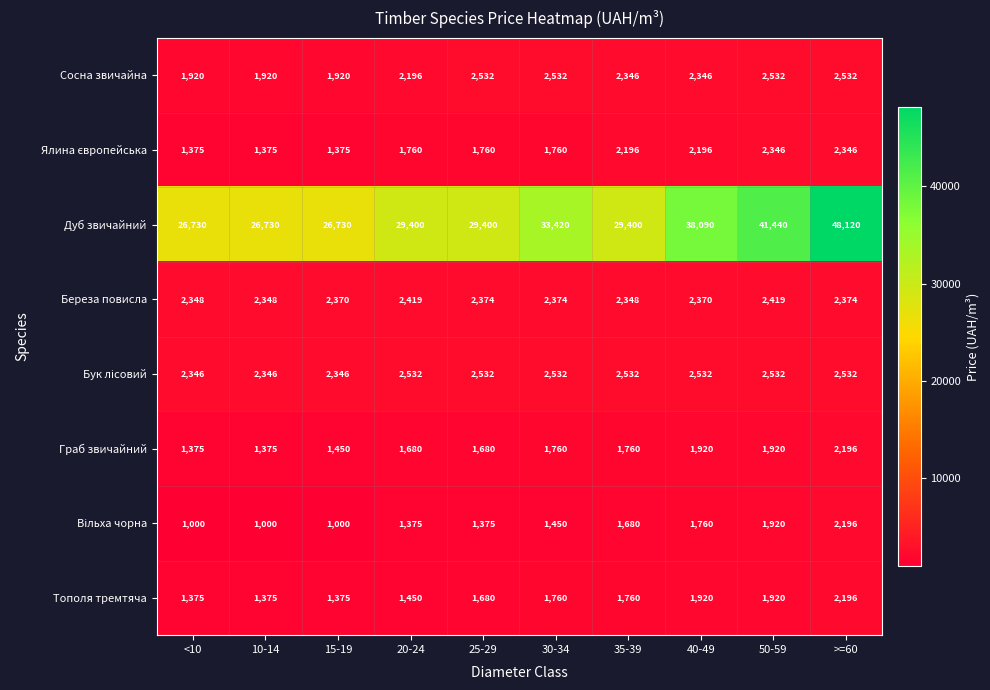

At how many categories does at least one series exceed 24419?

10